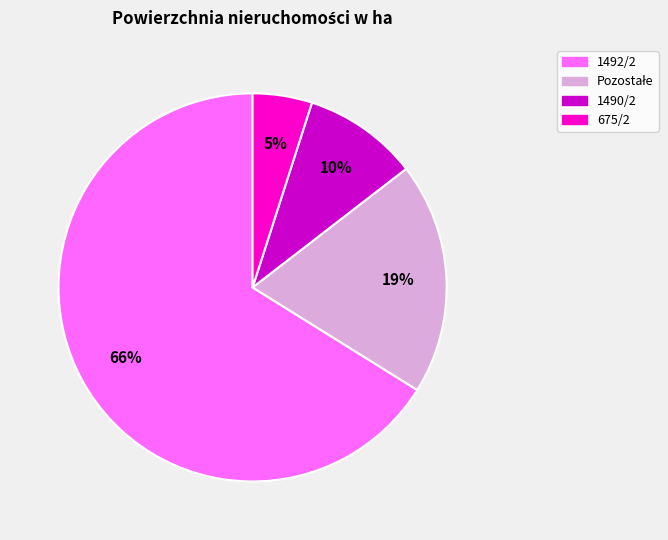

Does any single category account for the majority?

Yes